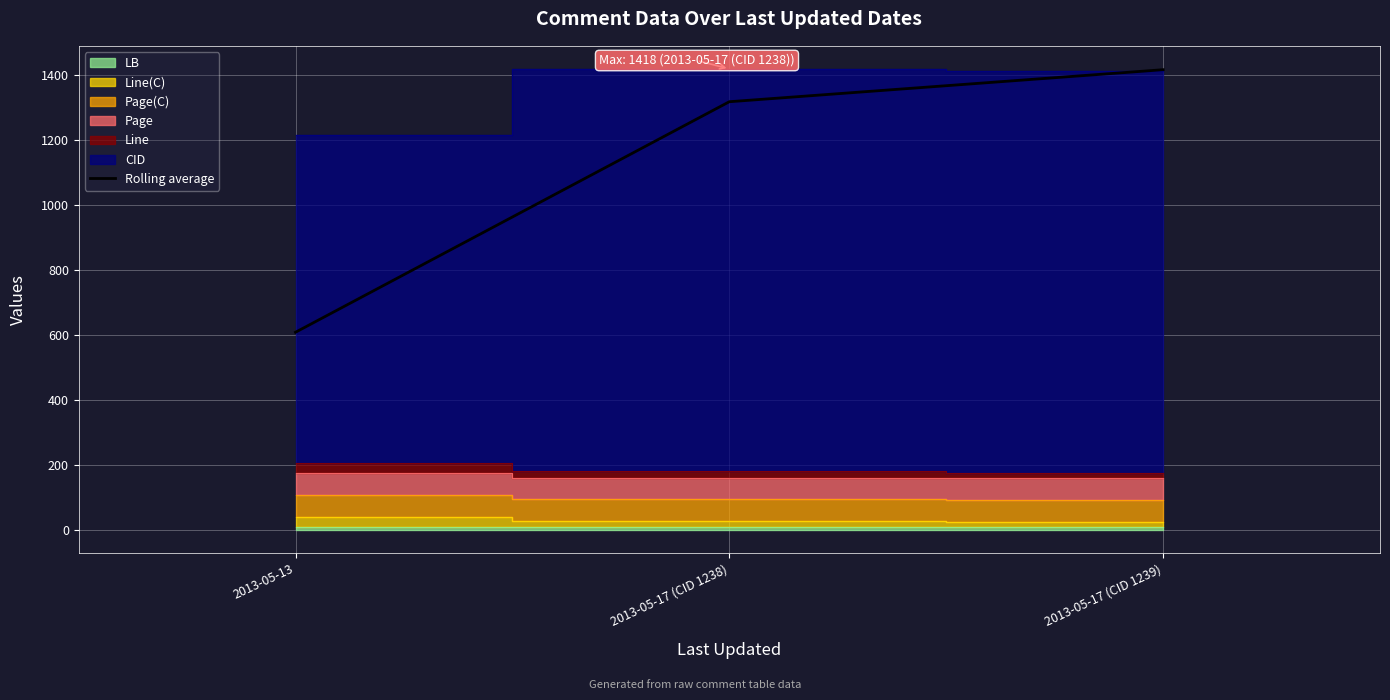

Rank the categories by value from lowest to highest.

2013-05-13, 2013-05-17 (CID 1238), 2013-05-17 (CID 1239)